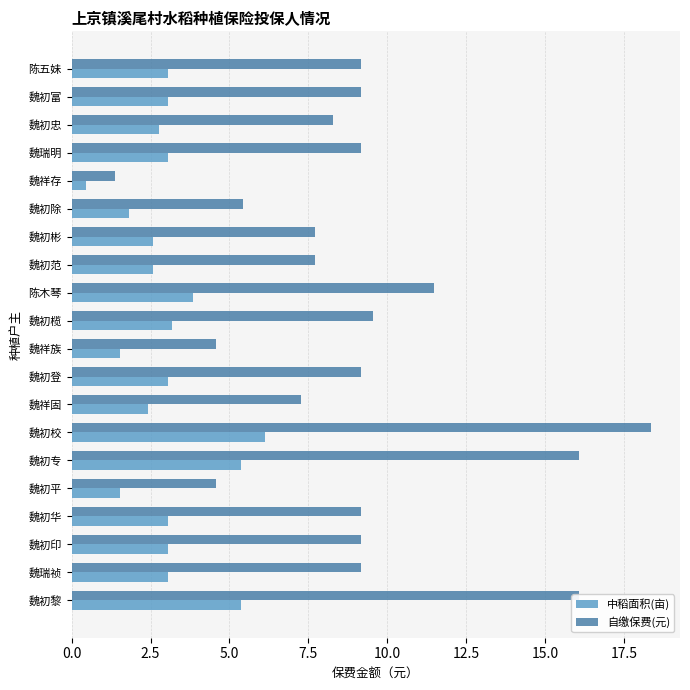

Which series has the largest total across all categories?

自缴保费(元)